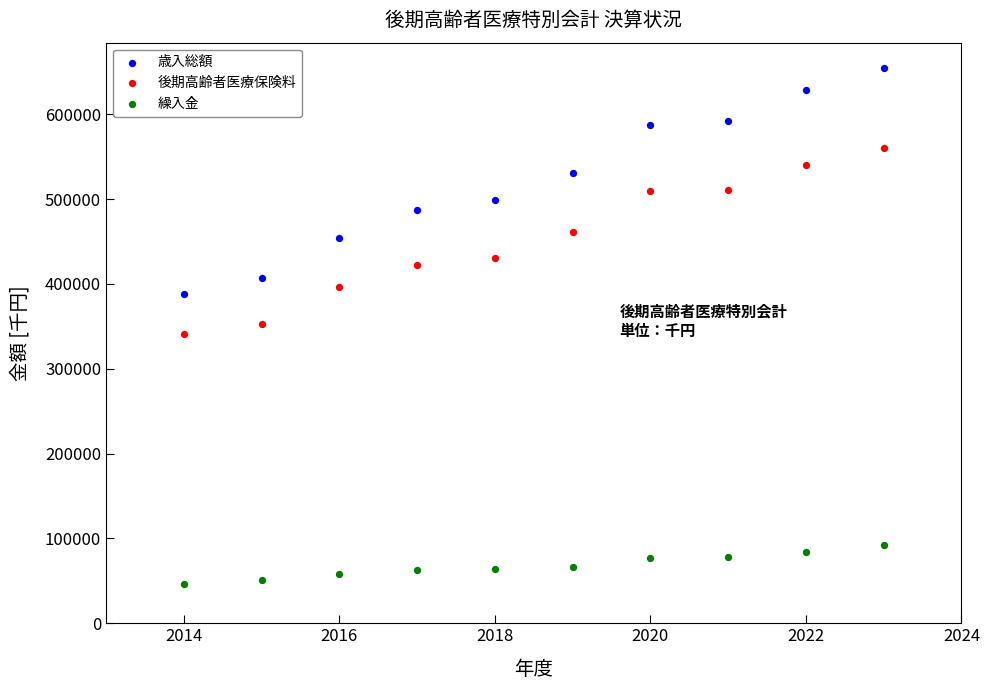

Which series has the widest spread of Y values?

歳入総額